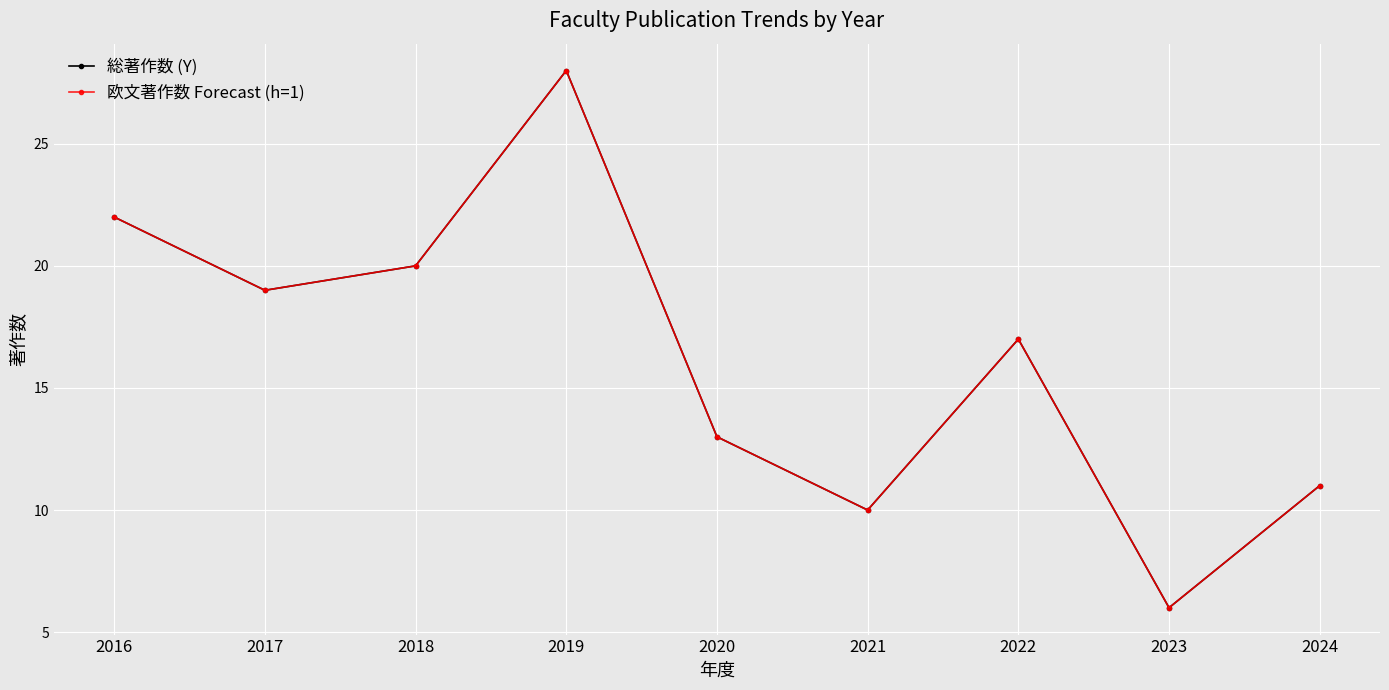

True or false: 欧文著作数 Forecast (h=1) has more than 1 points higher than both neighbors.

True